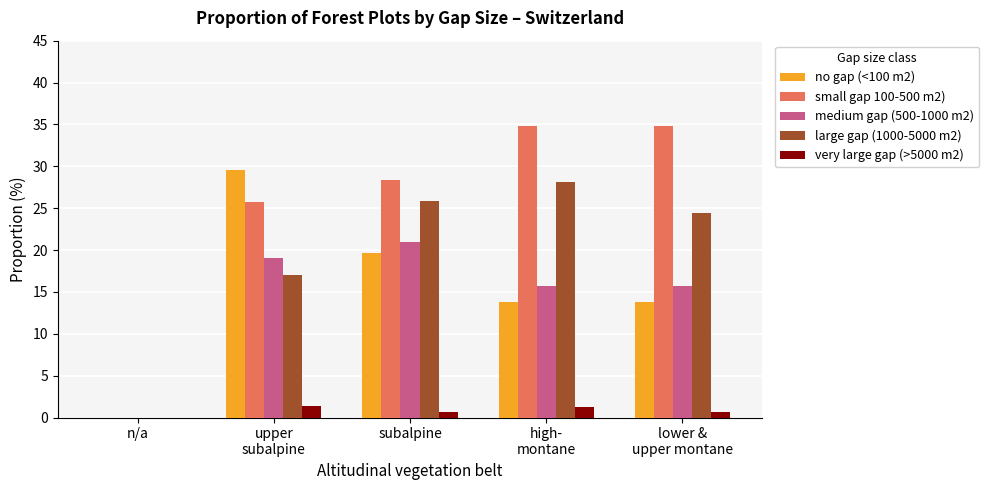

What is the spread (max minus min) of values at lower &
upper montane?

34.1